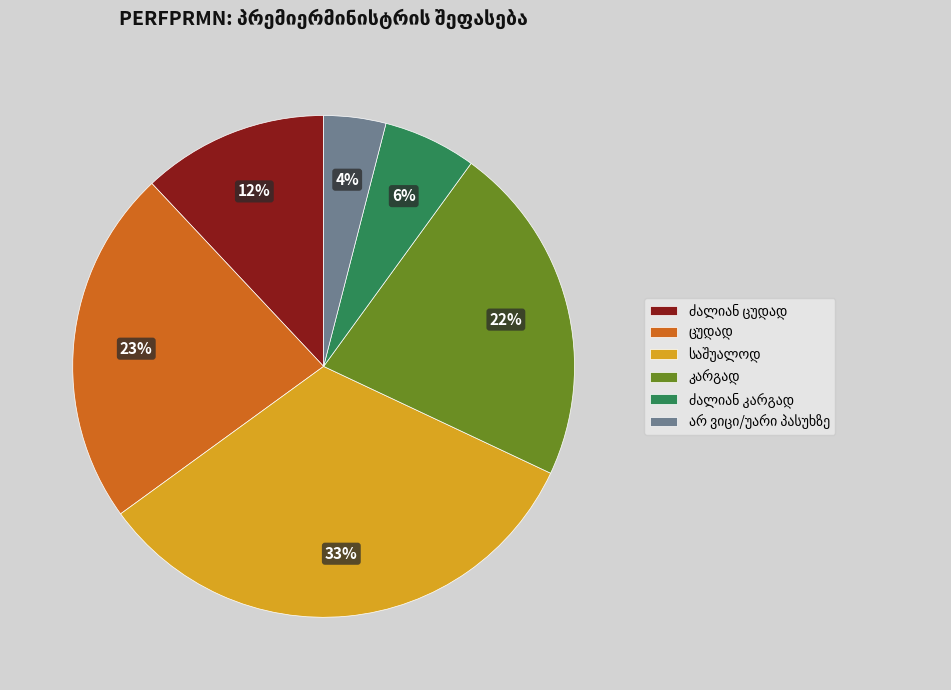

To the nearest percent, what is the average slice percentage?

17%